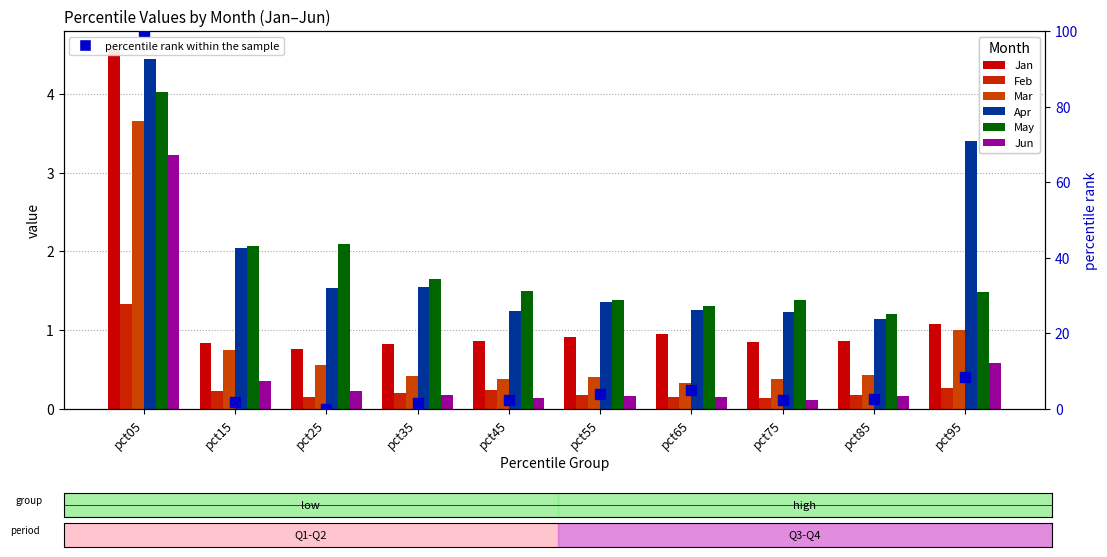

Is the value of Apr at pct75 greater than the value of Jan at pct75?

No